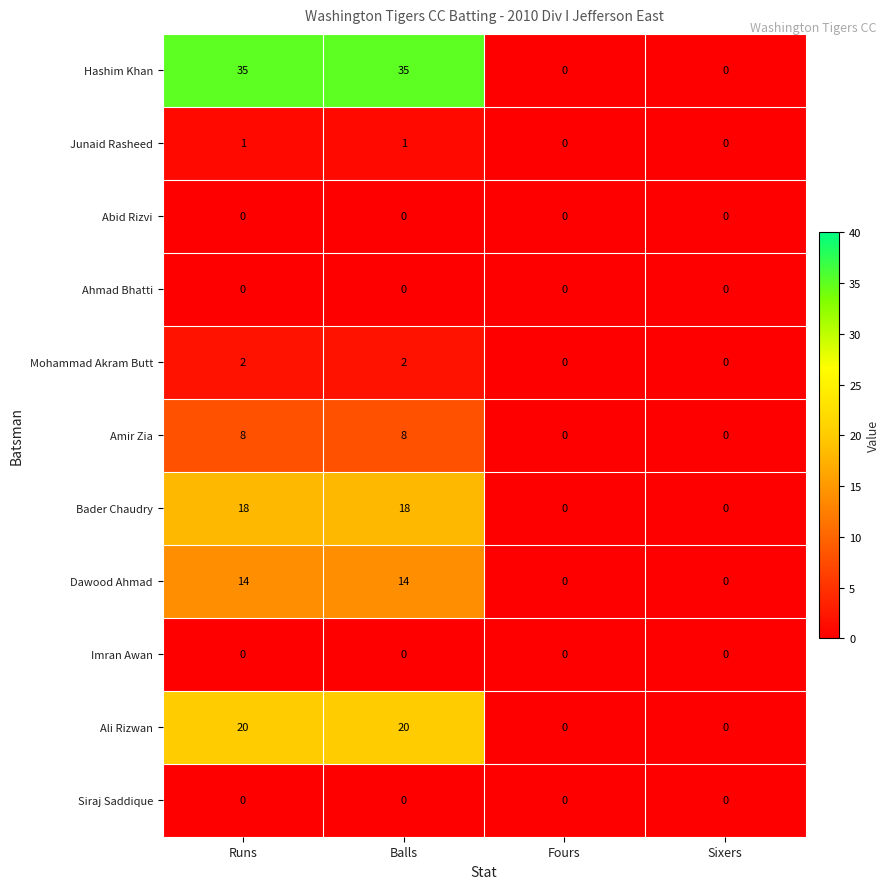

What is the total value across all series at Balls?

98